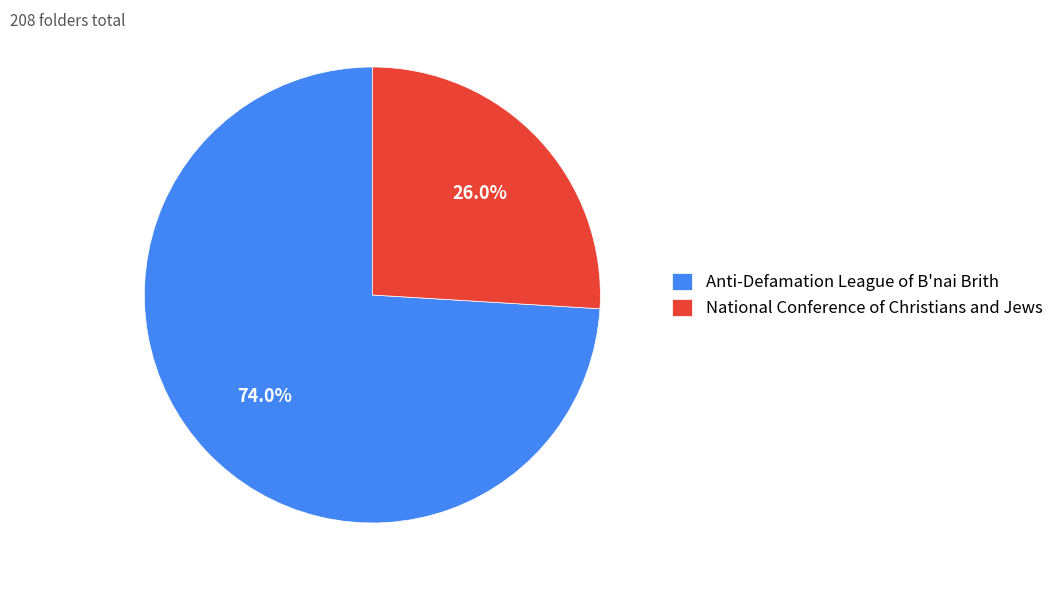

To the nearest percent, what percentage of the pie is National Conference of Christians and Jews?

26%